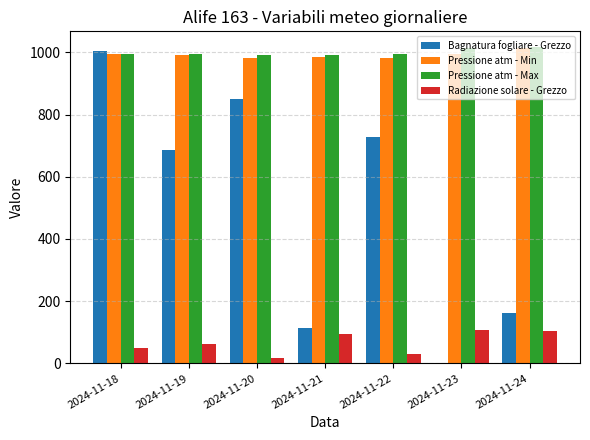

Which series changed the most between 2024-11-19 and 2024-11-23?

Bagnatura fogliare - Grezzo